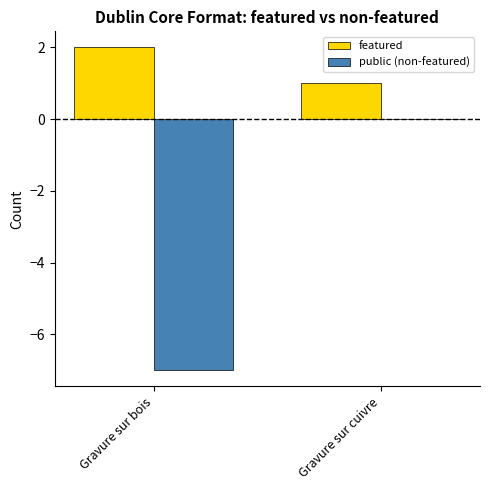

Reading left to right, what are all the values shown in this chart?

featured: 2	1
public (non-featured): -7	0